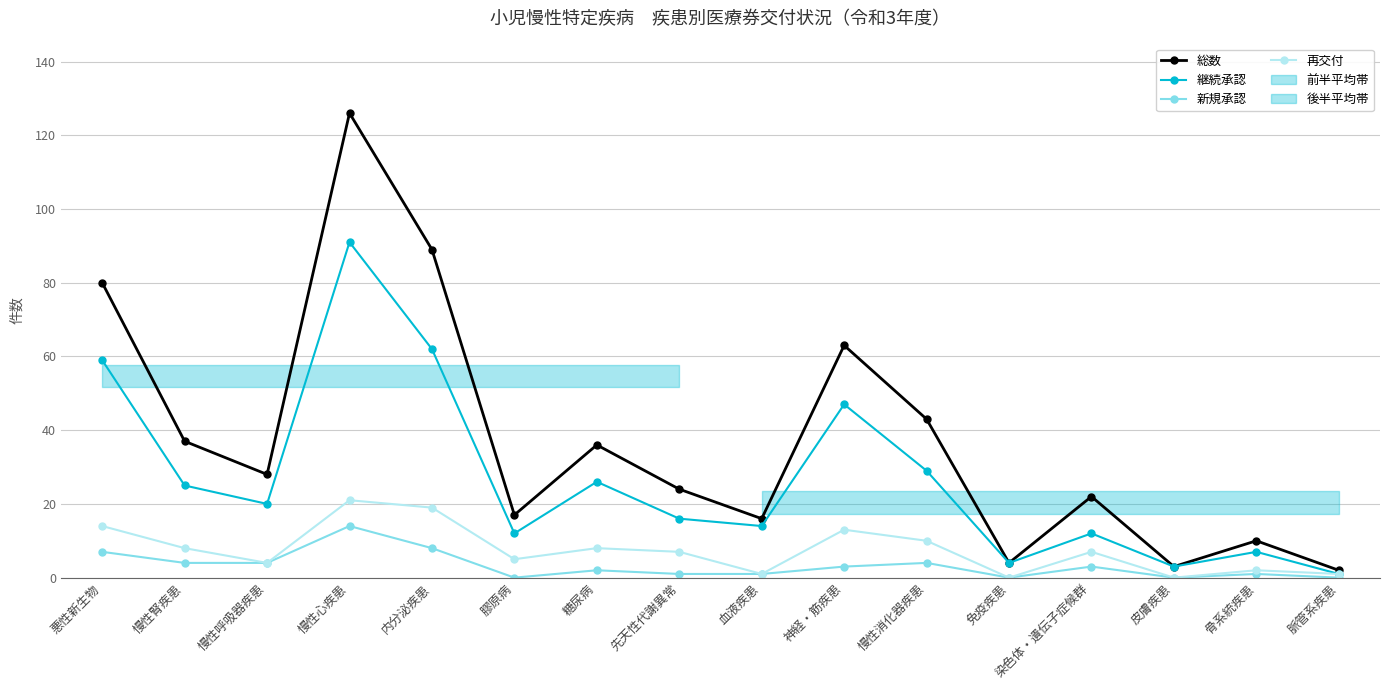

How many data points does each series have?

16